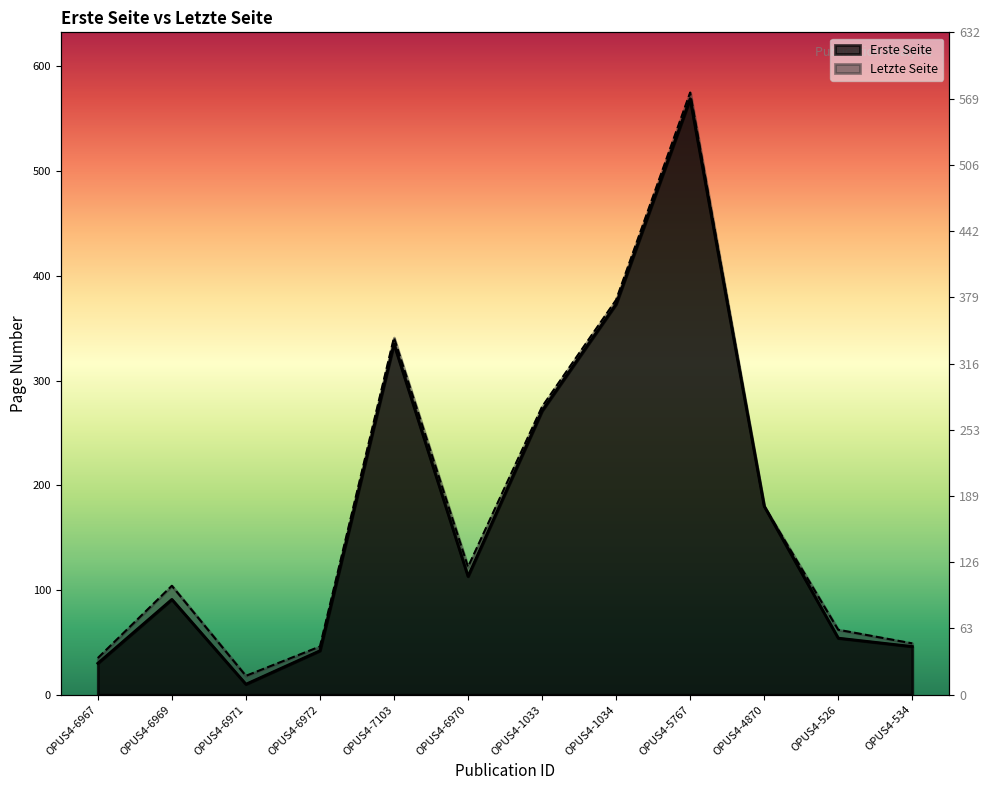

At which label is Letzte Seite closest to 296?

OPUS4-1033